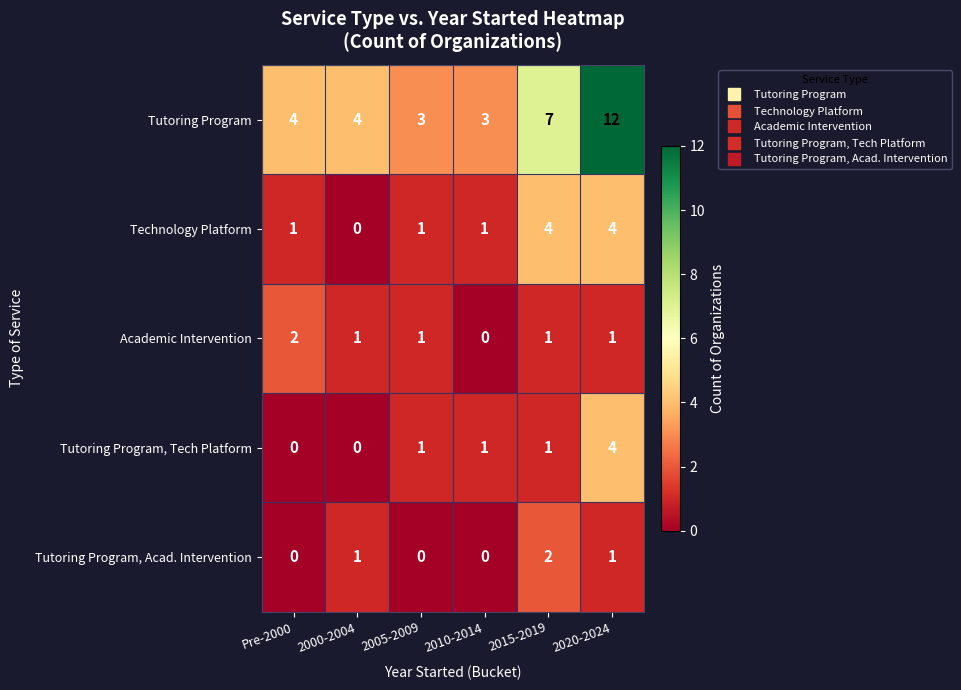

What is the sum of the Tutoring Program, Tech Platform values at 2010-2014 and 2020-2024?

5